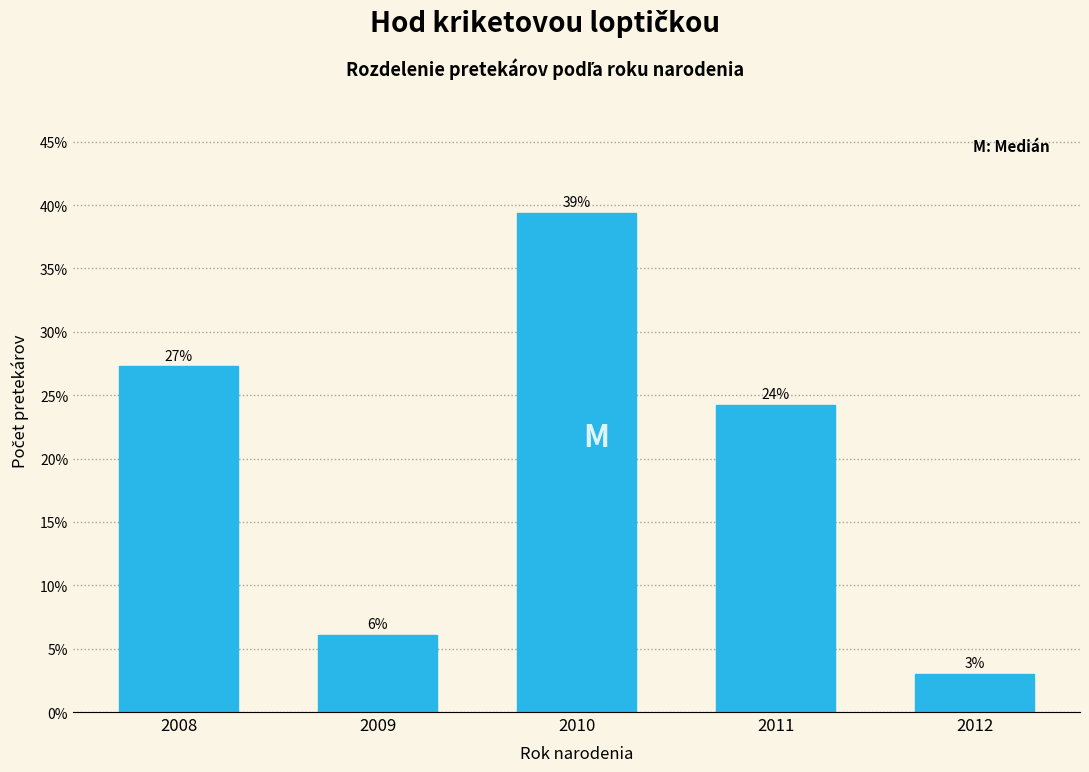

Are the bars horizontal?

No